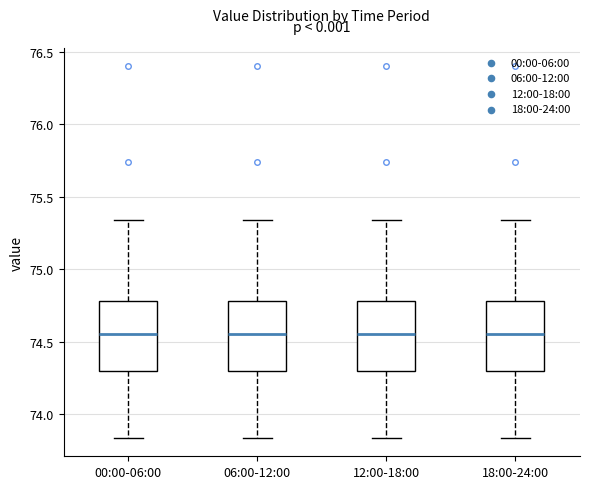

Reading left to right, read every box against the y-axis: the position of its median line, the range the box covers, and the ends of its whiskers. The values are not printed on the chart, so give them approximately, as read against the axis.

00:00-06:00: median 74.55, box 74.30 to 74.80, whiskers 73.85 to 75.35
06:00-12:00: median 74.55, box 74.30 to 74.80, whiskers 73.85 to 75.35
12:00-18:00: median 74.55, box 74.30 to 74.80, whiskers 73.85 to 75.35
18:00-24:00: median 74.55, box 74.30 to 74.80, whiskers 73.85 to 75.35